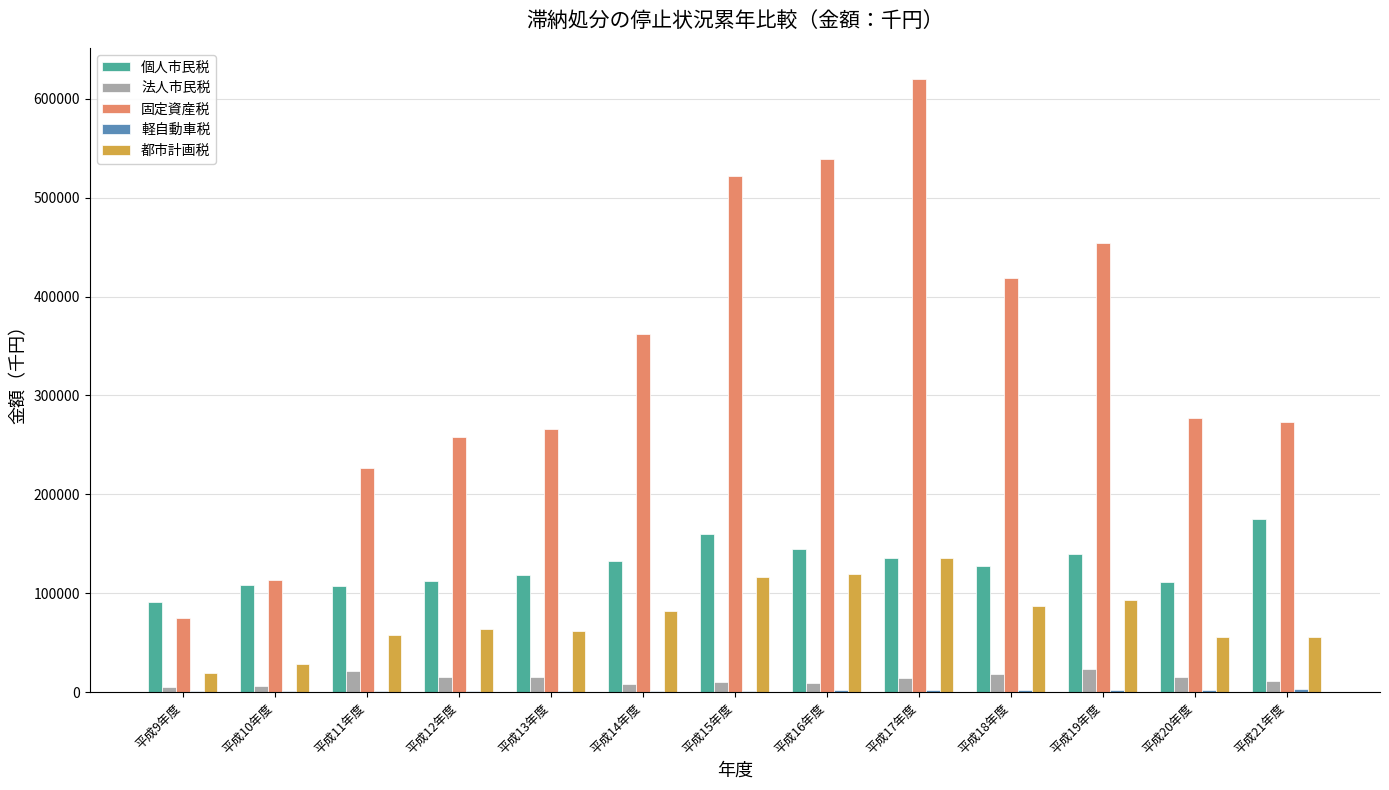

What is the greatest value displayed?

620332